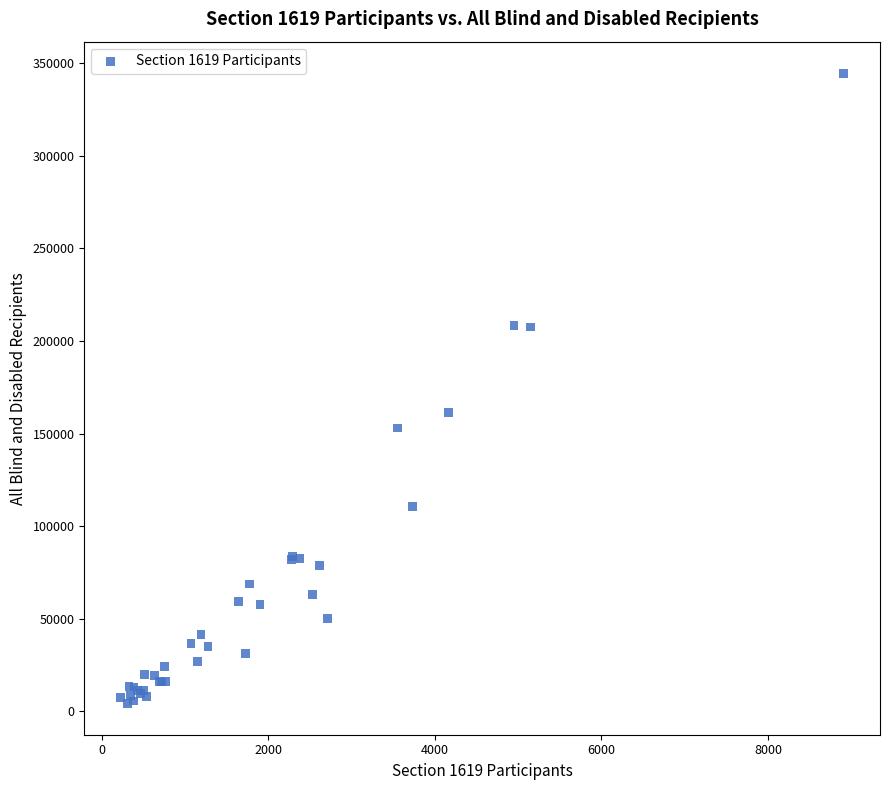

What Y value in the scatter plot is closest to 174528?

161294